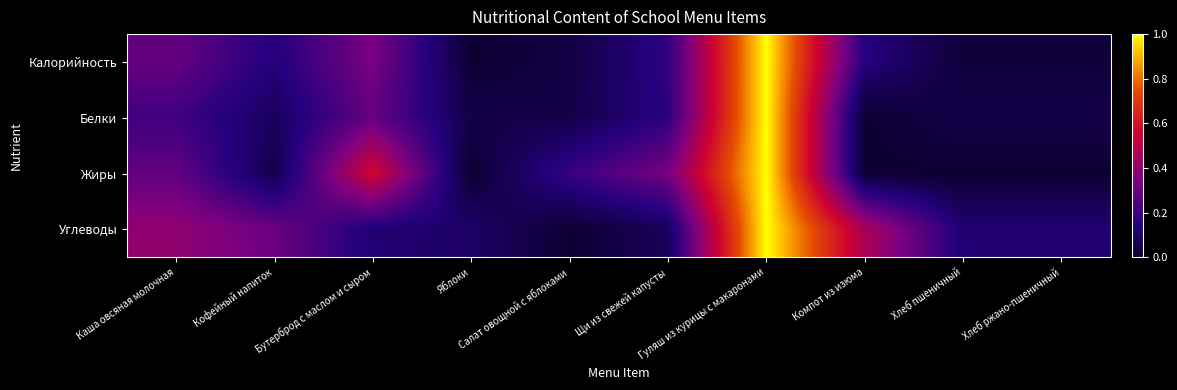

Reading left to right, transcribe all the data shown in this chart.

Калорийность: Каша овсяная молочная=0.3	Кофейный напиток=0.1	Бутерброд с маслом и сыром=0.3	Яблоки=0.0	Салат овощной с яблоками=0.0	Щи из свежей капусты=0.2	Гуляш из курицы с макаронами=1.0	Компот из изюма=0.1	Хлеб пшеничный=0.0	Хлеб ржано-пшеничный=0.0
Белки: Каша овсяная молочная=0.2	Кофейный напиток=0.1	Бутерброд с маслом и сыром=0.3	Яблоки=0.0	Салат овощной с яблоками=0.0	Щи из свежей капусты=0.2	Гуляш из курицы с макаронами=1.0	Компот из изюма=0.0	Хлеб пшеничный=0.0	Хлеб ржано-пшеничный=0.0
Жиры: Каша овсяная молочная=0.3	Кофейный напиток=0.0	Бутерброд с маслом и сыром=0.6	Яблоки=0.0	Салат овощной с яблоками=0.2	Щи из свежей капусты=0.3	Гуляш из курицы с макаронами=1.0	Компот из изюма=0.0	Хлеб пшеничный=0.0	Хлеб ржано-пшеничный=0.0
Углеводы: Каша овсяная молочная=0.4	Кофейный напиток=0.3	Бутерброд с маслом и сыром=0.1	Яблоки=0.1	Салат овощной с яблоками=0.0	Щи из свежей капусты=0.1	Гуляш из курицы с макаронами=1.0	Компот из изюма=0.5	Хлеб пшеничный=0.1	Хлеб ржано-пшеничный=0.1